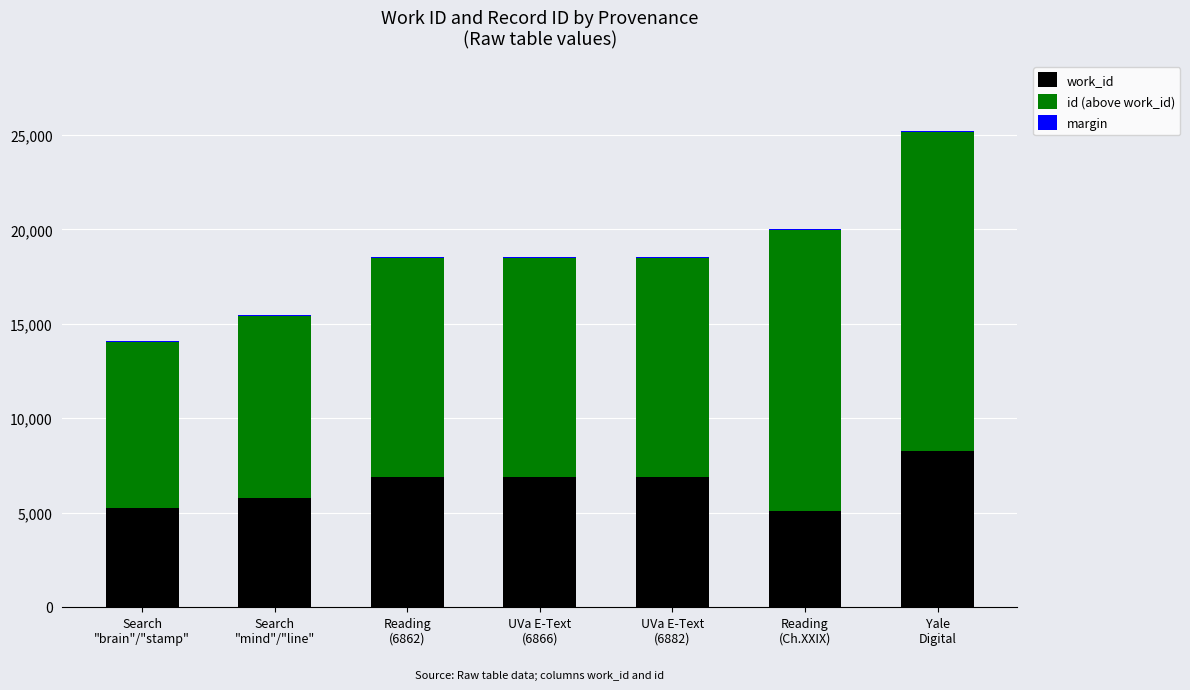

What is the maximum value for work_id?

8270